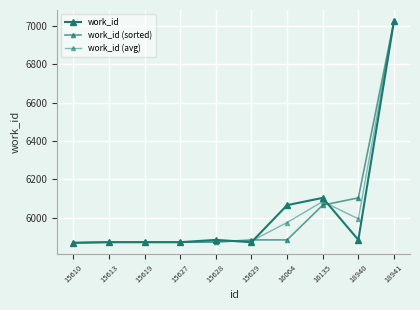

What is the sum of all work_id (avg) values?

60327.0